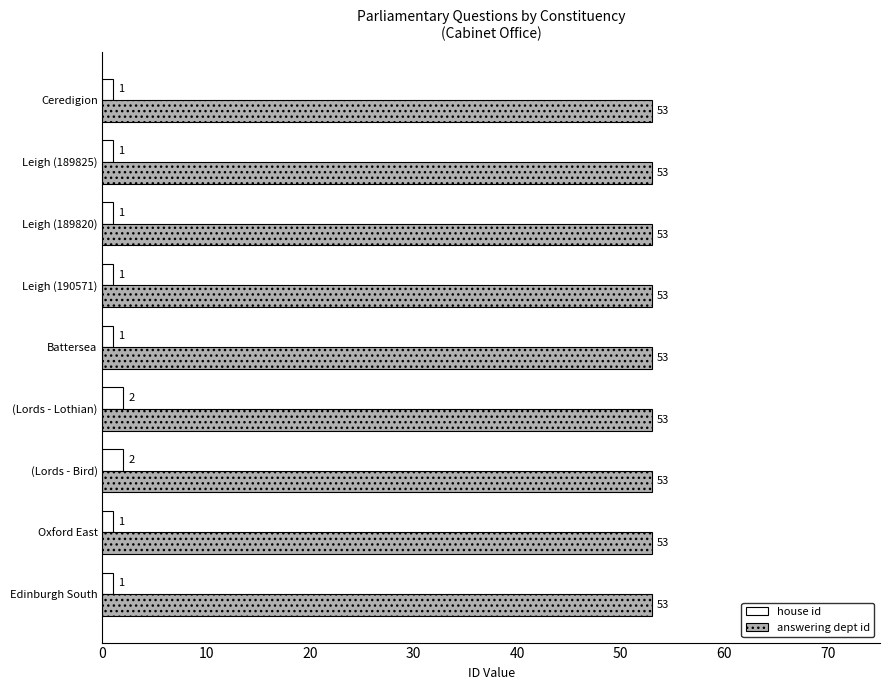

The value of answering dept id at Ceredigion is 53. True or false?

True